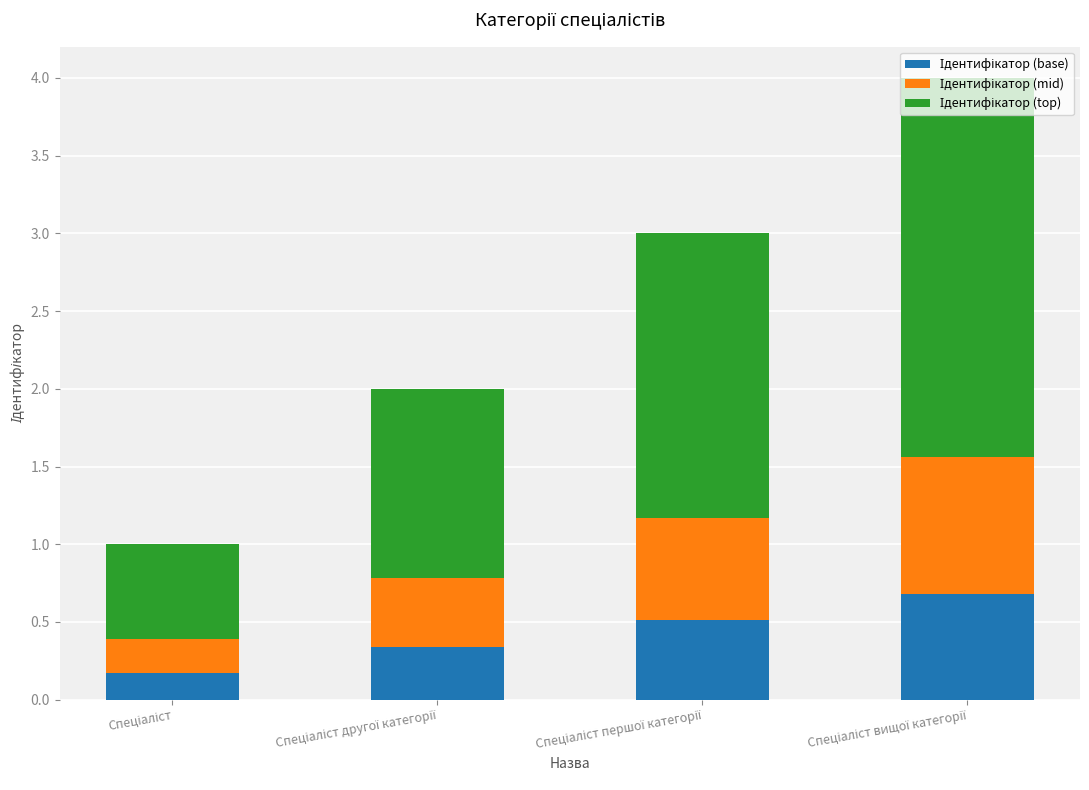

How many bars are there in total?

4